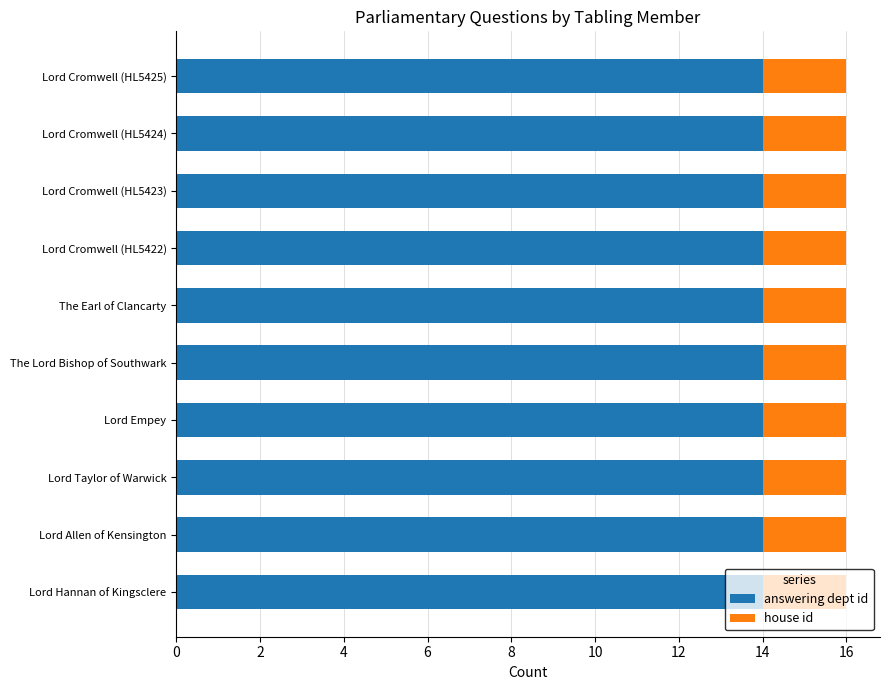

The answering dept id series shows 23 at Lord Cromwell (HL5425). True or false?

False